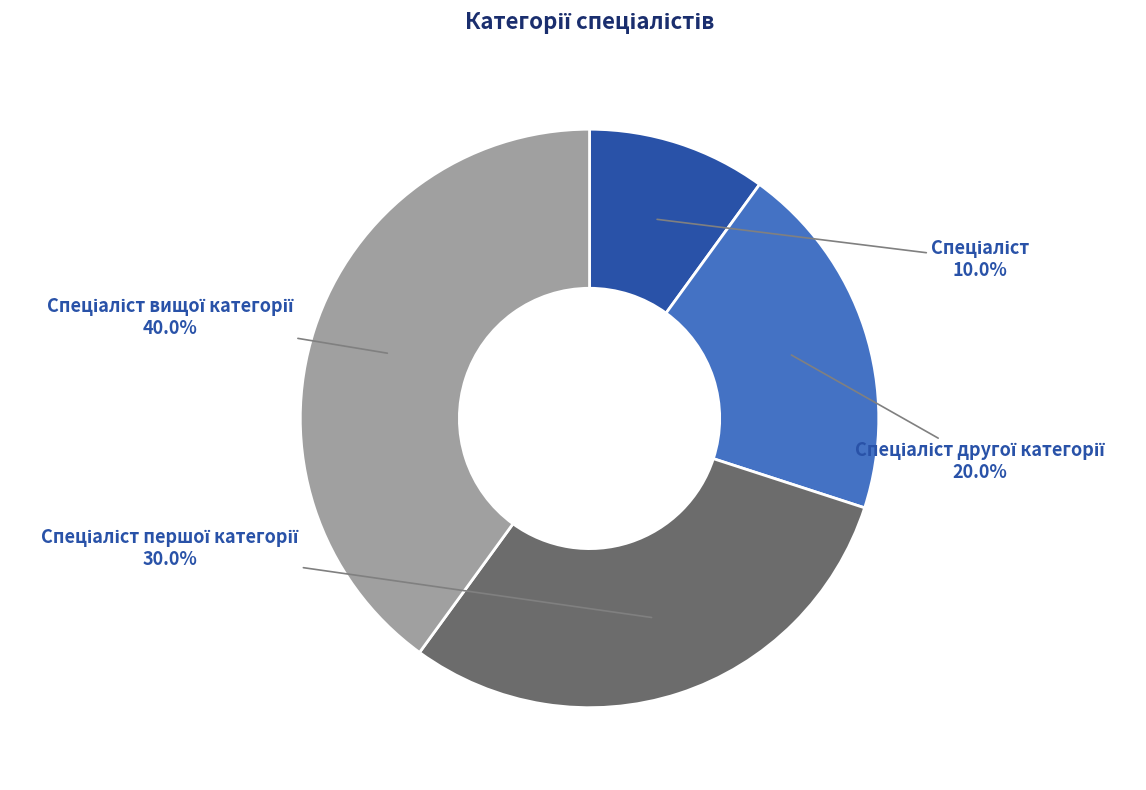

Is there any slice that represents more than half of the pie?

No